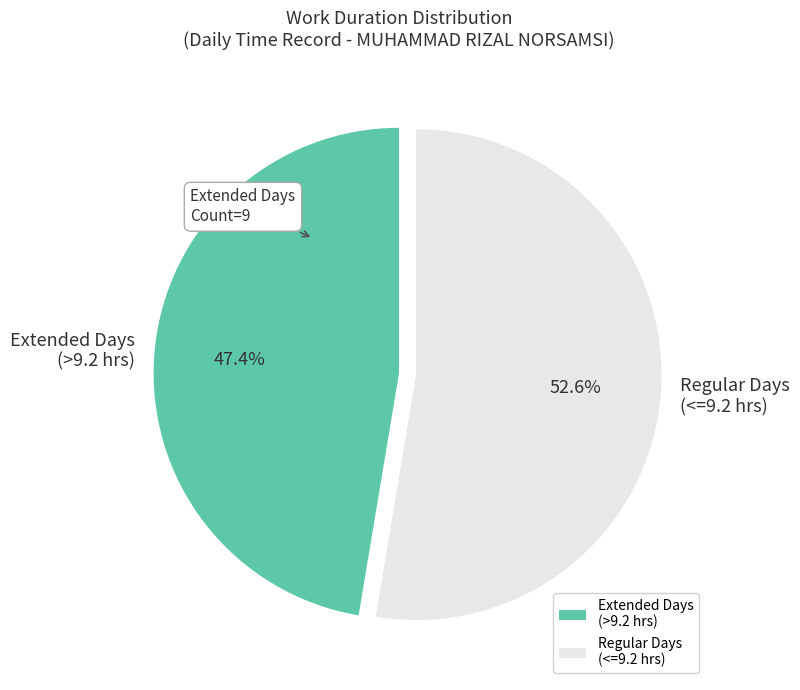

What portion of the pie excludes Extended Days (>9.2 hrs)?

52.6%